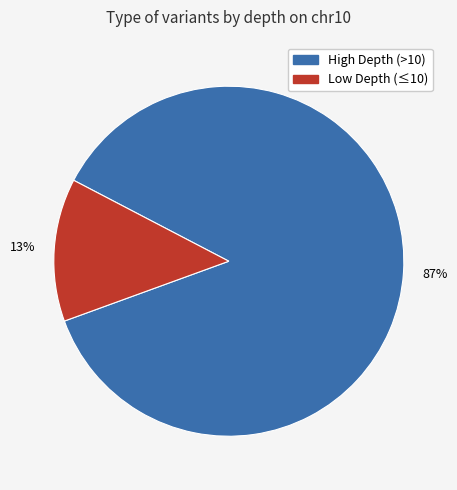

To the nearest percent, what is the difference between the largest and smallest slice percentages?

74%